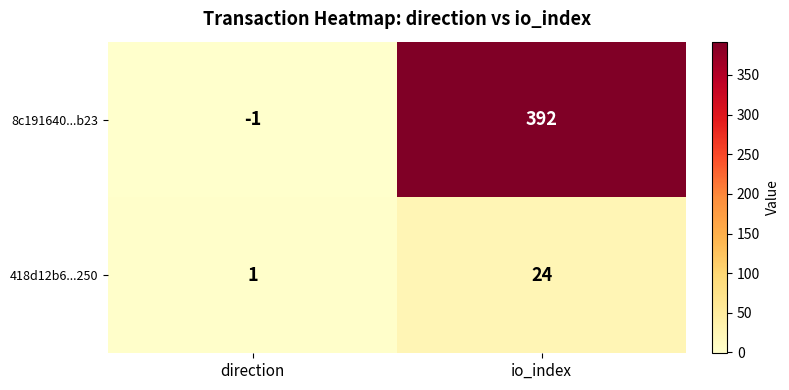

How many distinct data groups are displayed?

2